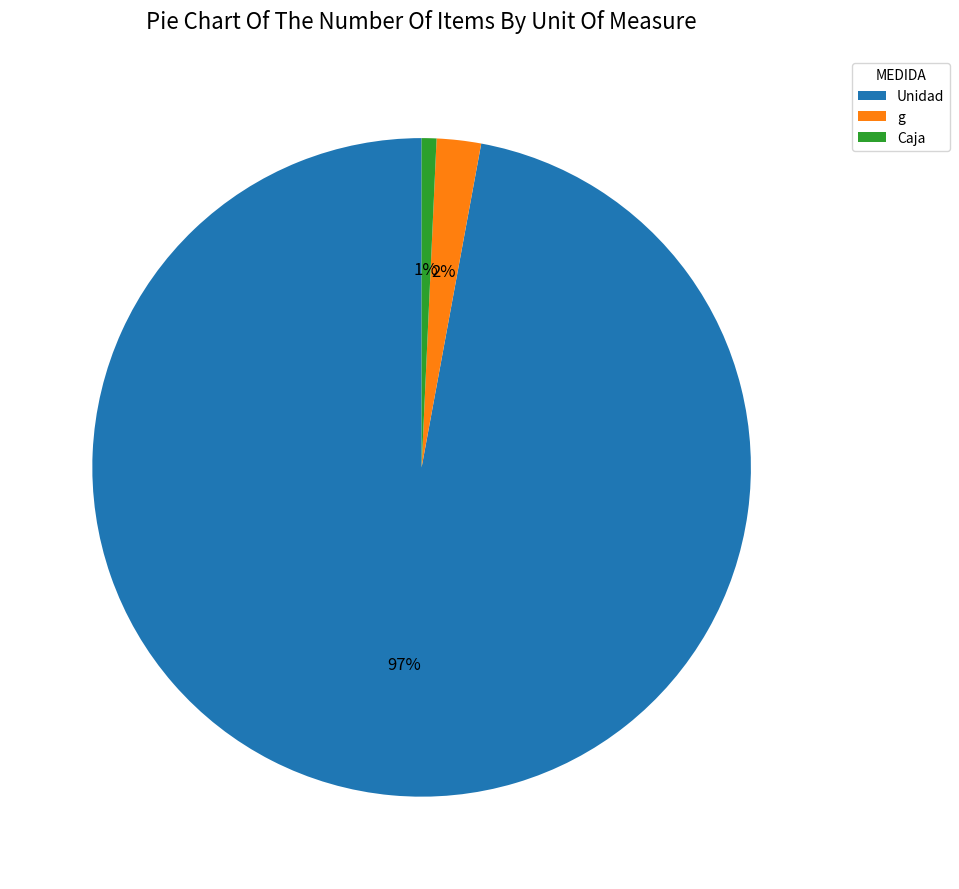

Which slice is the smallest?

Caja